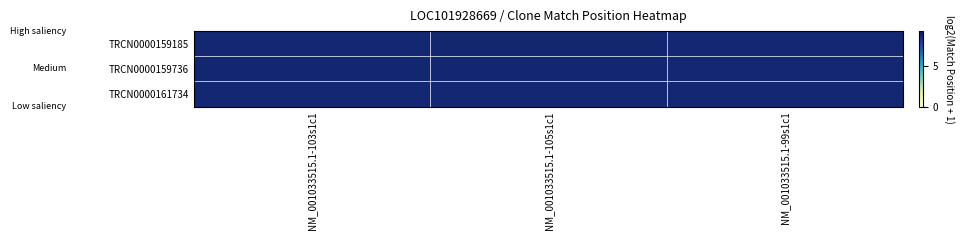

Between NM_001033515.1-99s1c1 and NM_001033515.1-105s1c1, which is larger?

NM_001033515.1-105s1c1